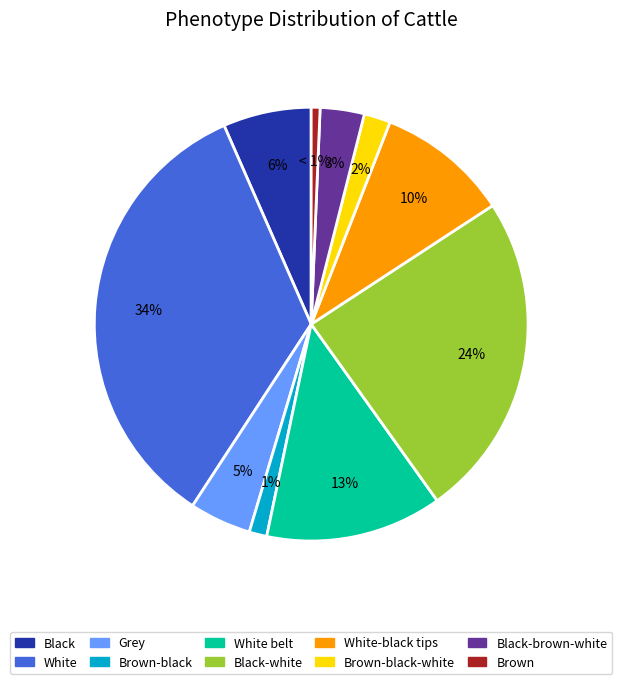

Count the number of slices in the pie.

10